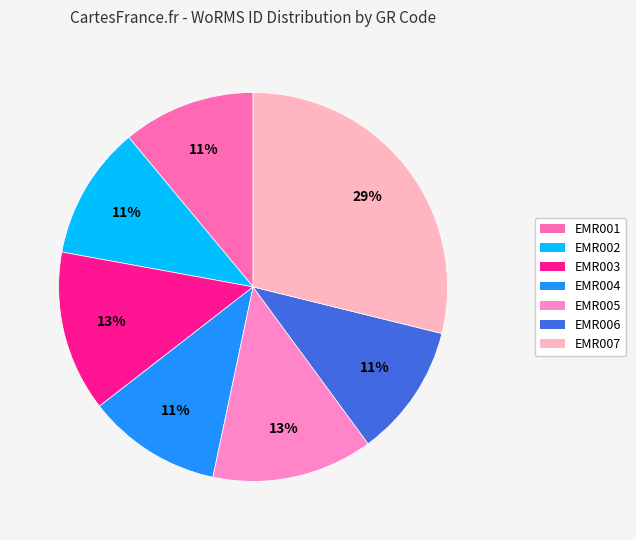

How many segments does this pie chart have?

7